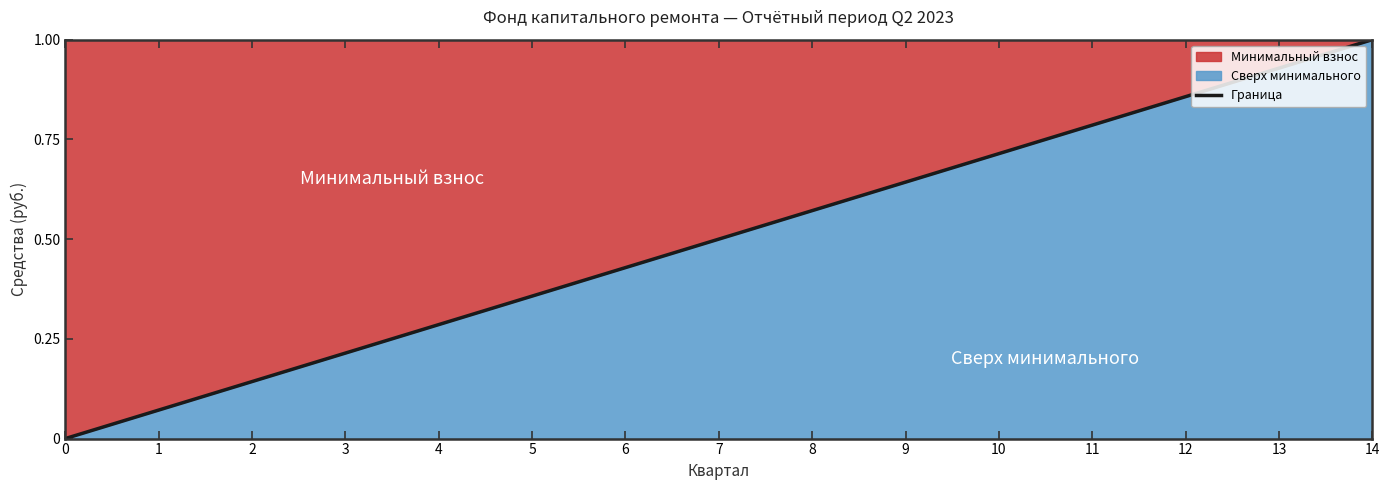

What is the value of the 6th point from the left?

0.4